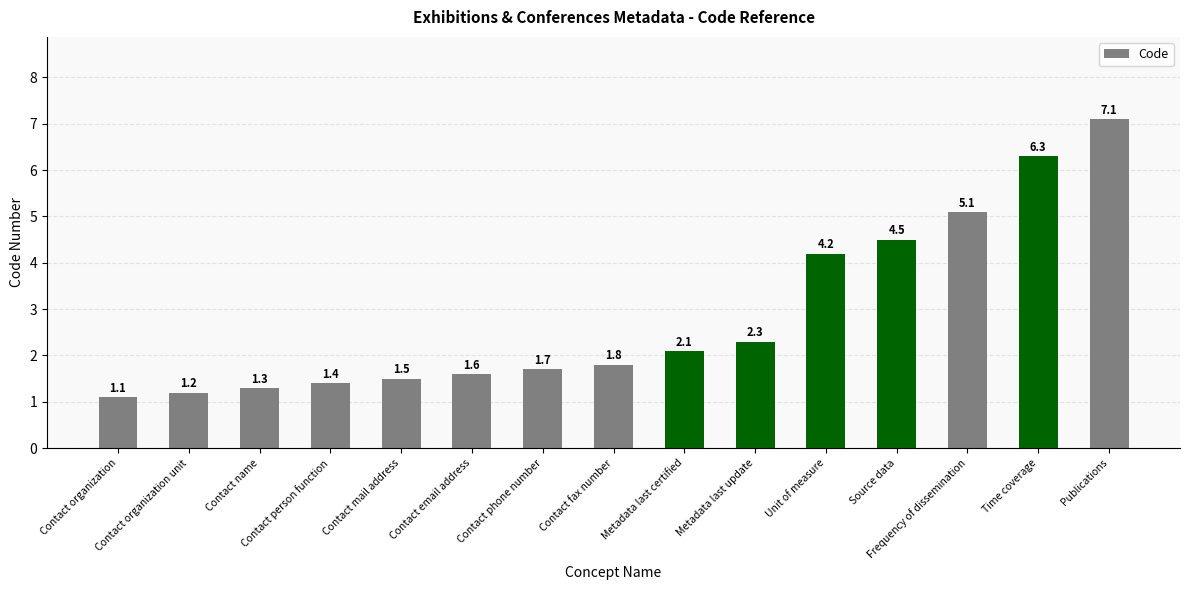

Rank the categories by value from highest to lowest.

Publications, Time coverage, Frequency of dissemination, Source data, Unit of measure, Metadata last update, Metadata last certified, Contact fax number, Contact phone number, Contact email address, Contact mail address, Contact person function, Contact name, Contact organization unit, Contact organization